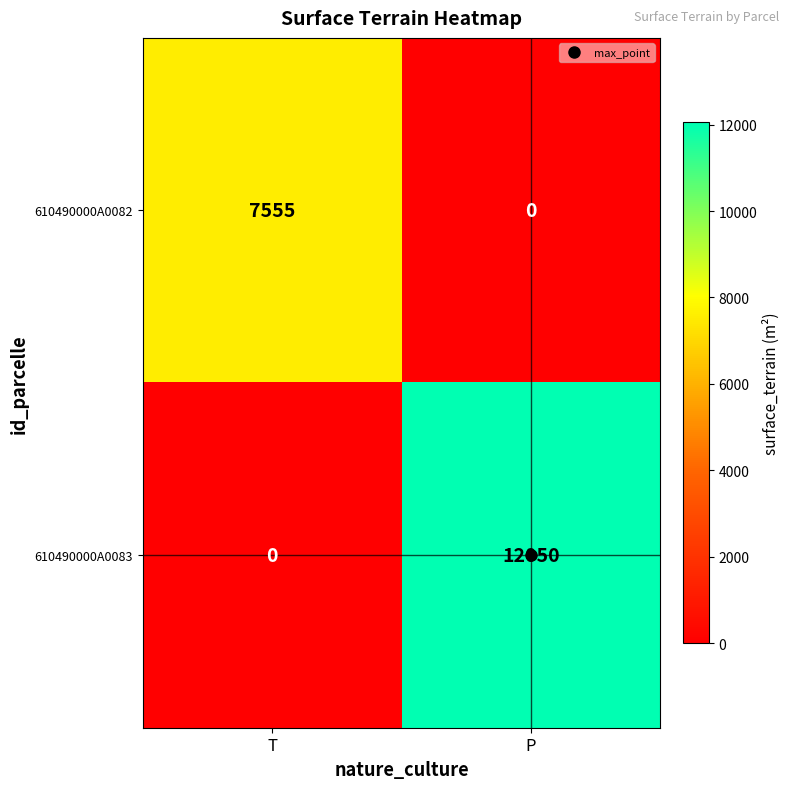

Which series has the largest total across all categories?

610490000A0083